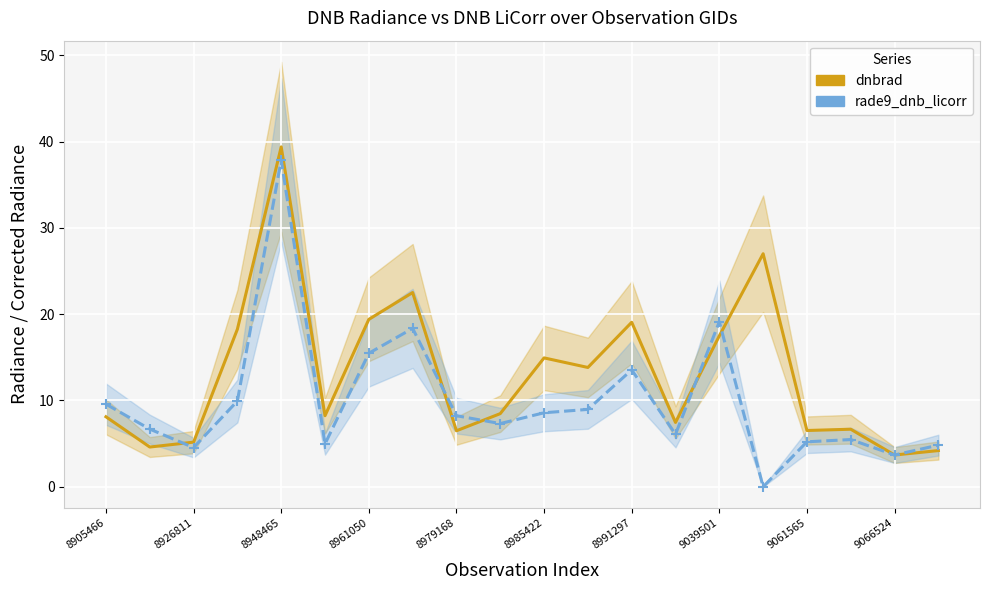

List the series in order of their peak value, lowest first.

rade9_dnb_licorr, dnbrad